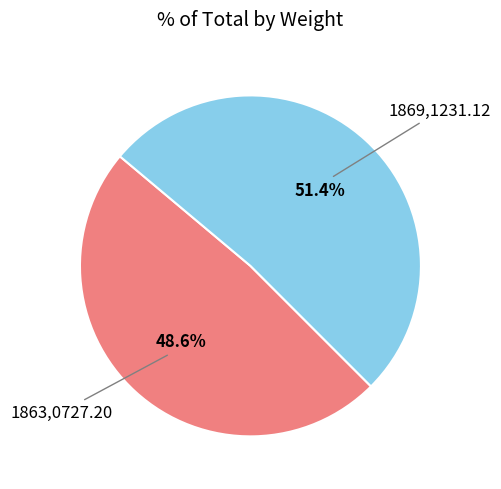

How many segments does this pie chart have?

2